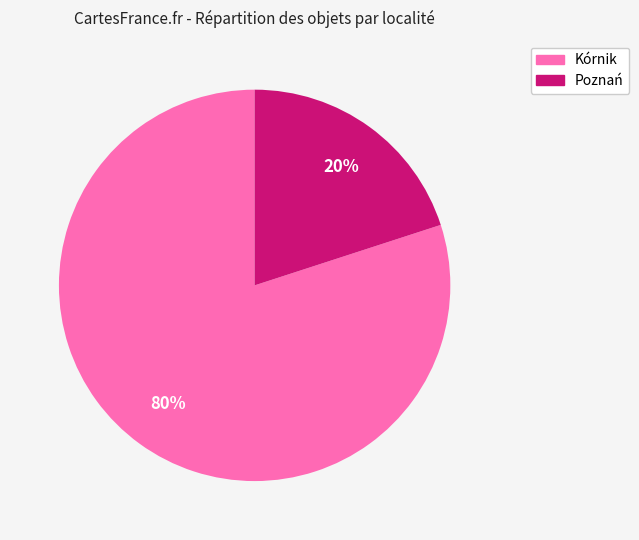

How many slices are in this pie chart?

2